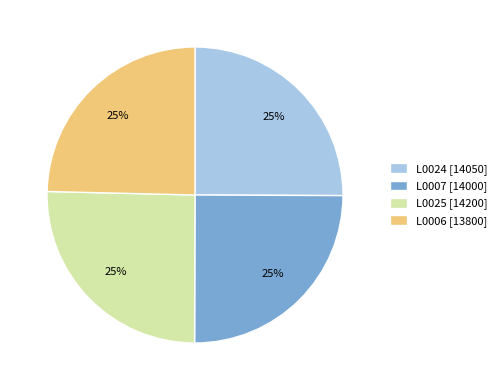

Does any single category account for the majority?

No